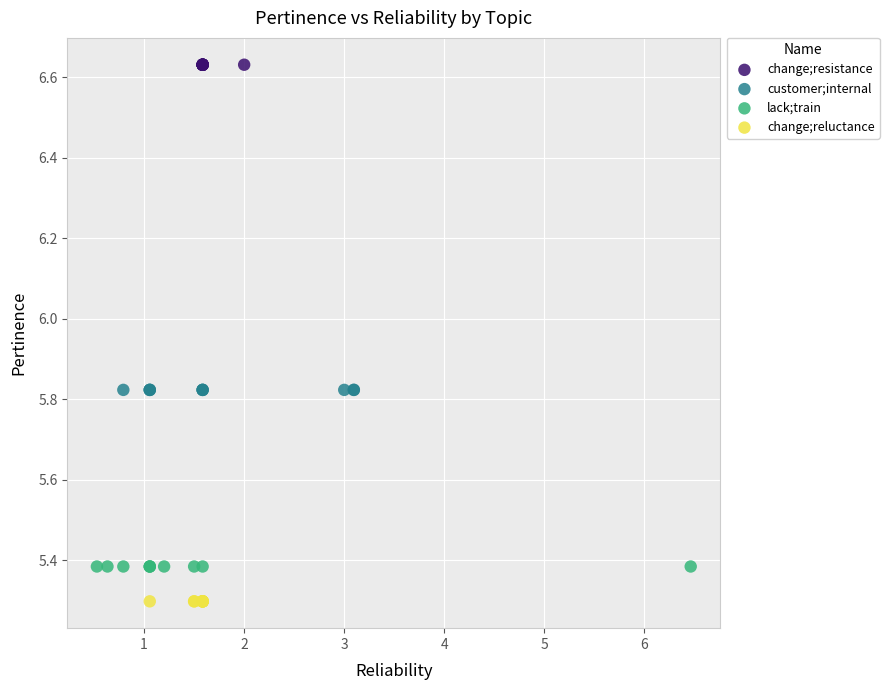

Which series reaches the minimum Y coordinate?

change;reluctance